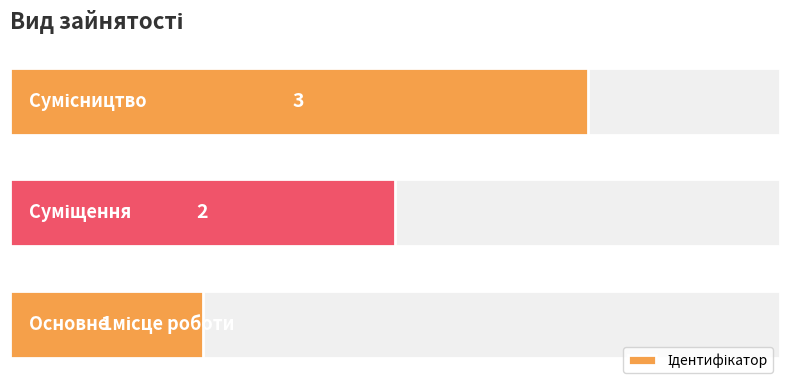

What is the sum of all values?

6